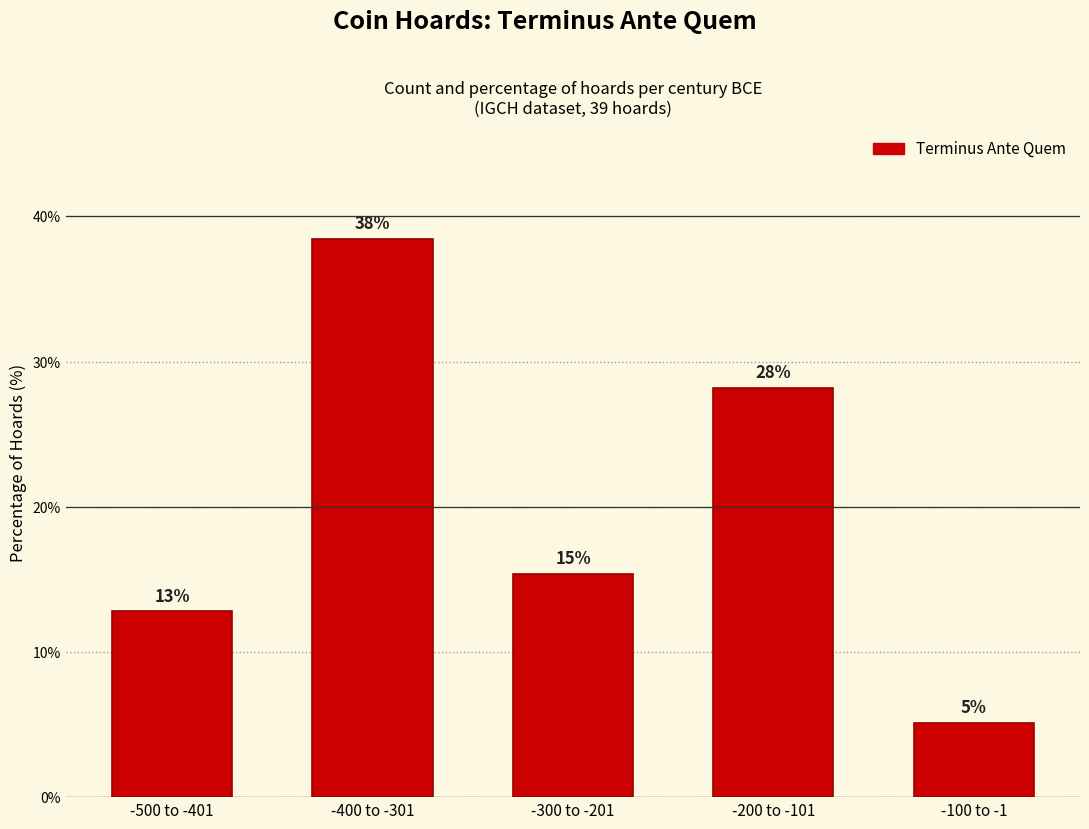

What is the average value?

20.0